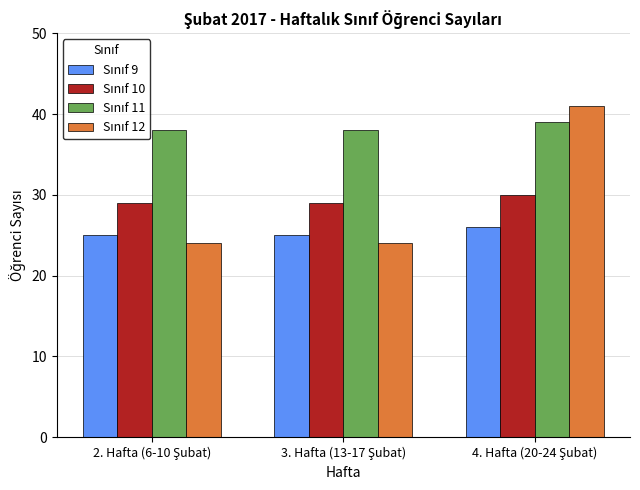

What is the greatest value displayed?

41